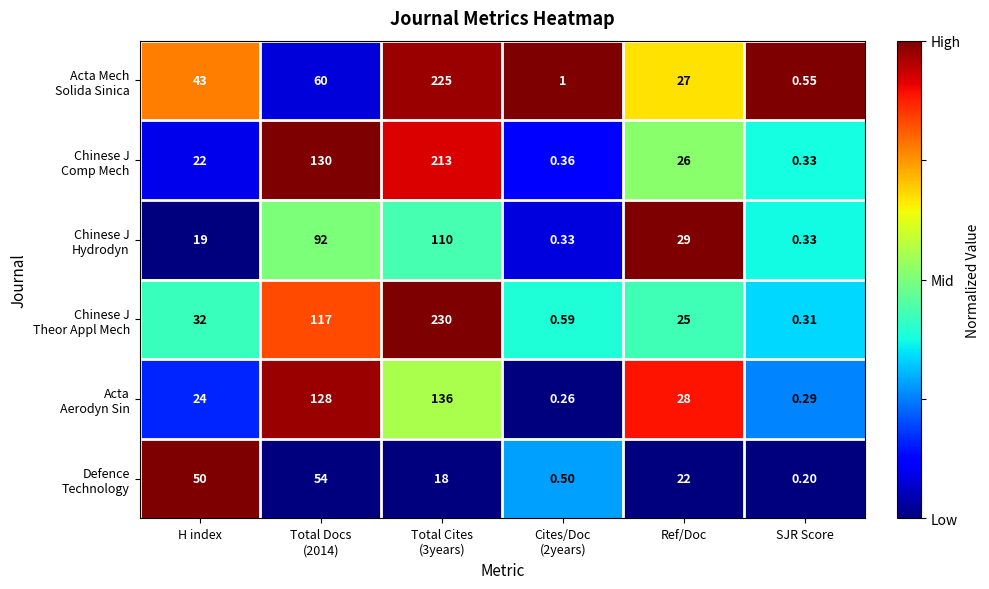

Which category has the lowest value across all series?

SJR Score